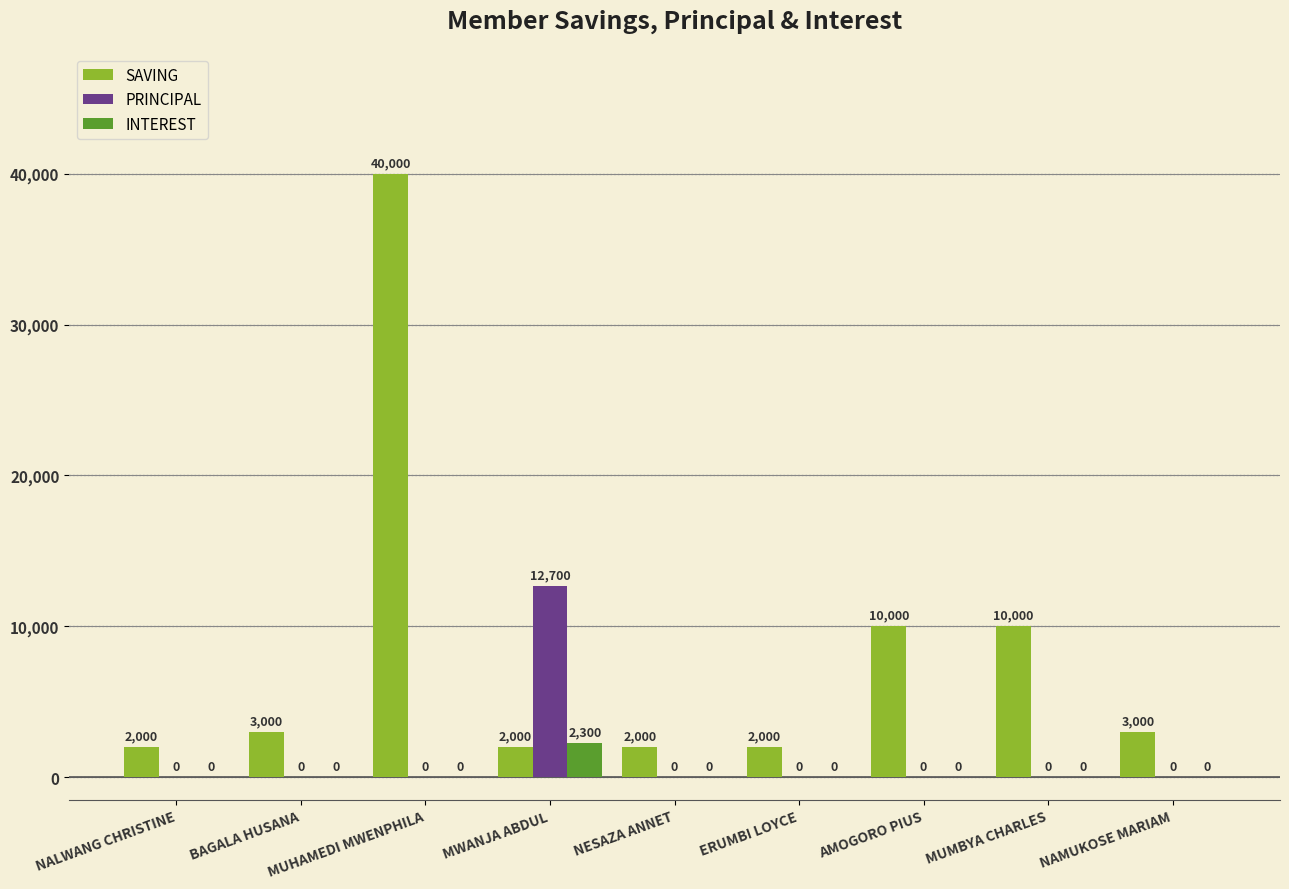

Read the PRINCIPAL value at MWANJA ABDUL.

12700